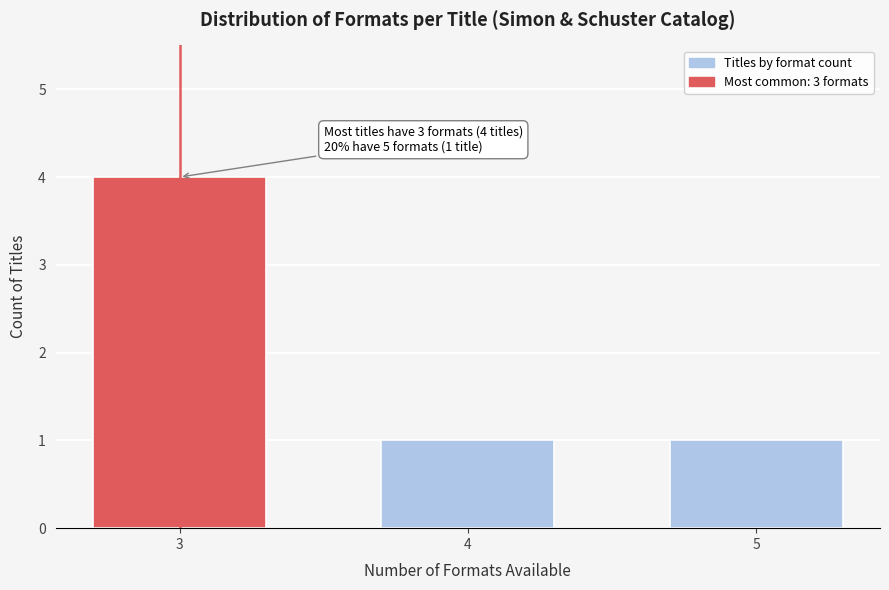

Reading left to right, transcribe all the data shown in this chart.

4	1	1